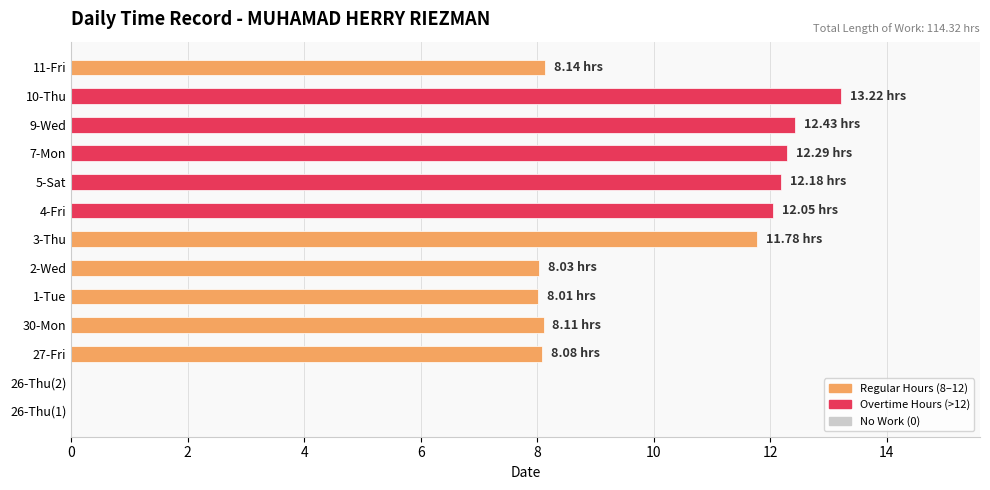

Between 9-Wed and 27-Fri, which is larger?

9-Wed